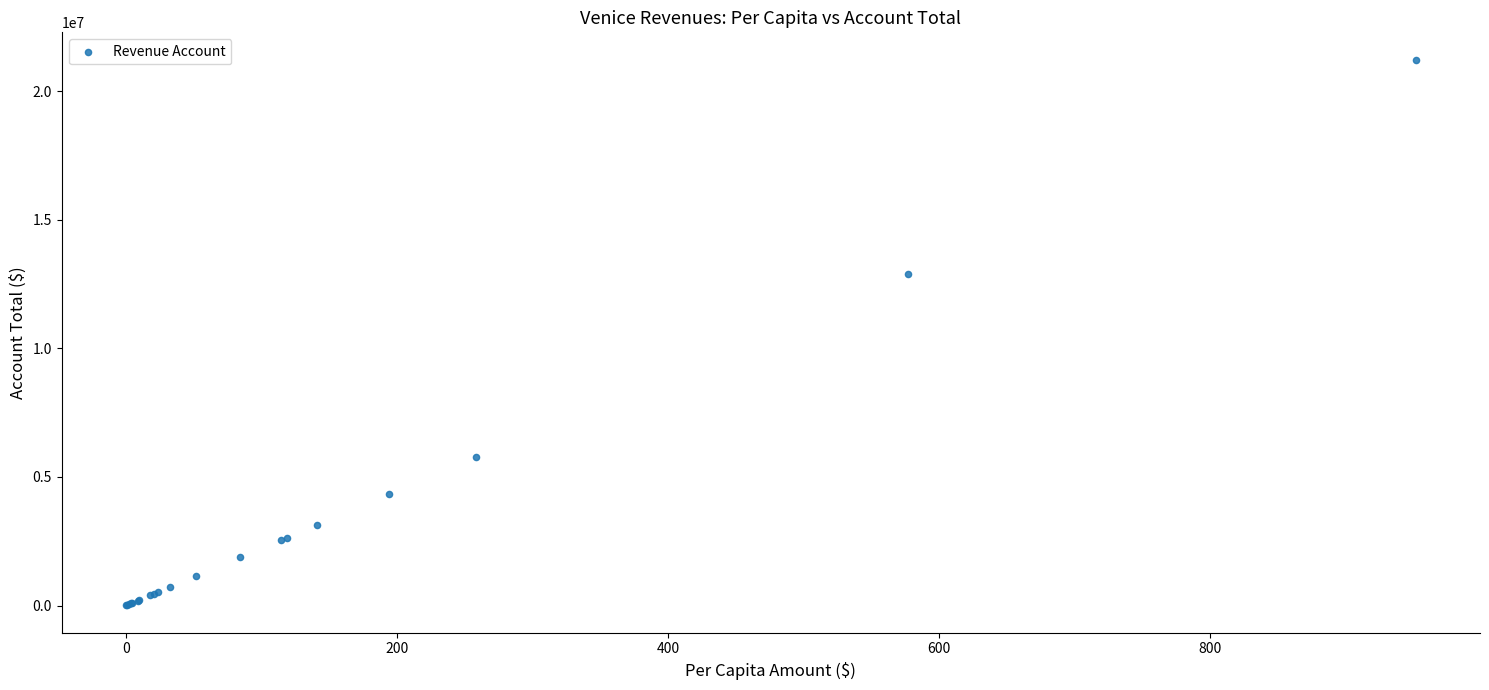

What Y value in the scatter plot is closest to 10617054?

12874039